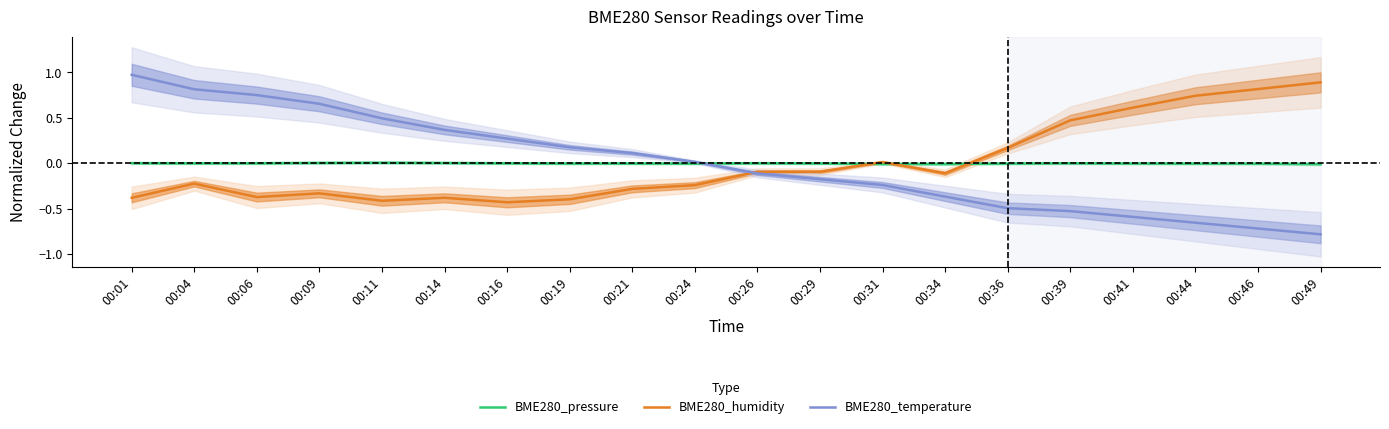

What is the maximum value shown in the chart?

1.0